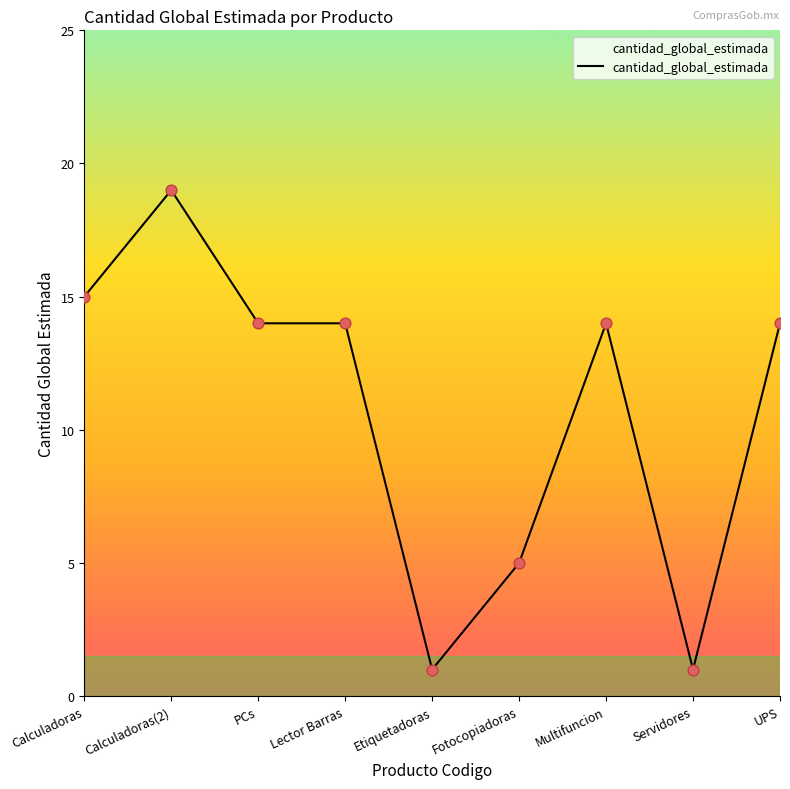

What is the ratio of the value at Calculadoras(2) to the value at Calculadoras?

1.3